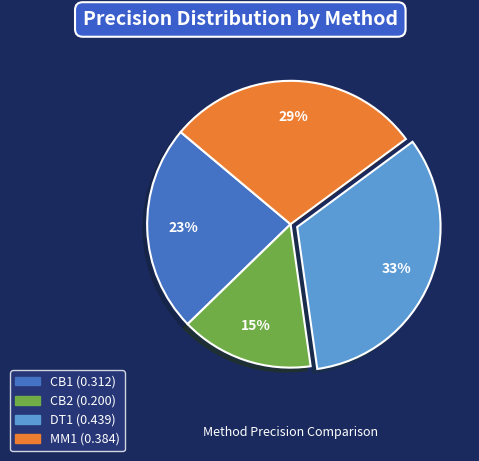

Do MM1 and CB1 together represent more than half of the pie?

Yes